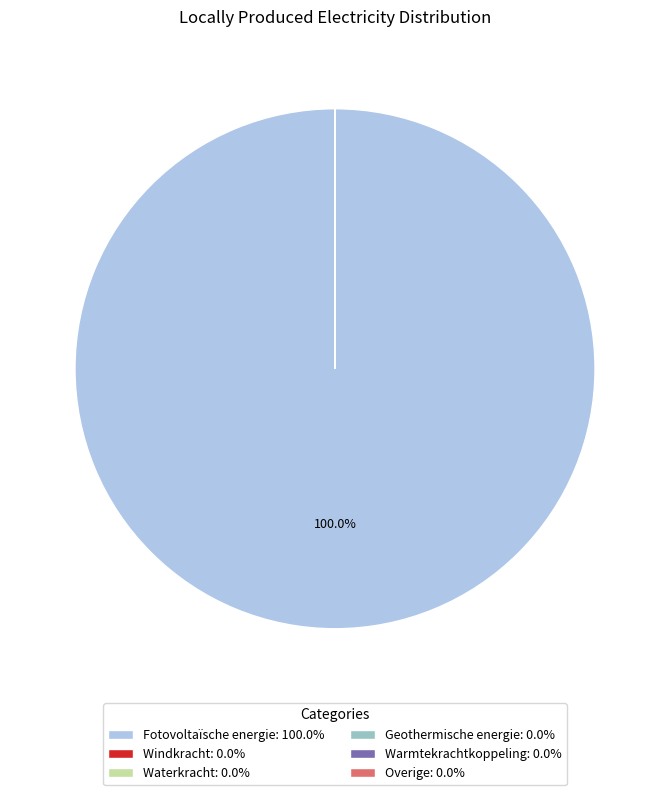

How many slices are in this pie chart?

6